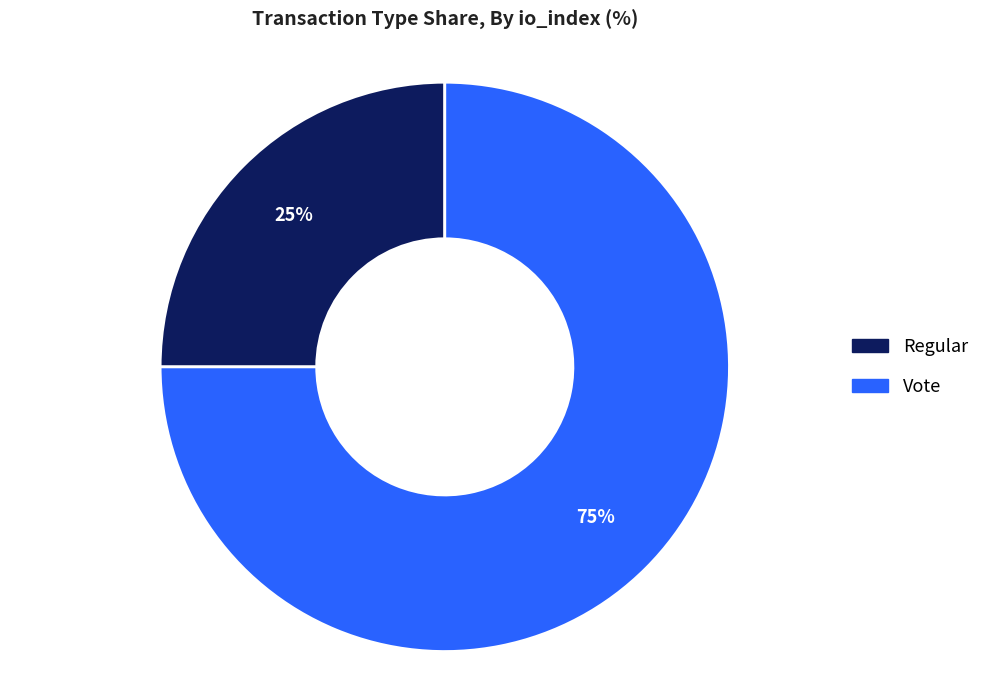

Is it true that Vote is 75% of the pie?

True